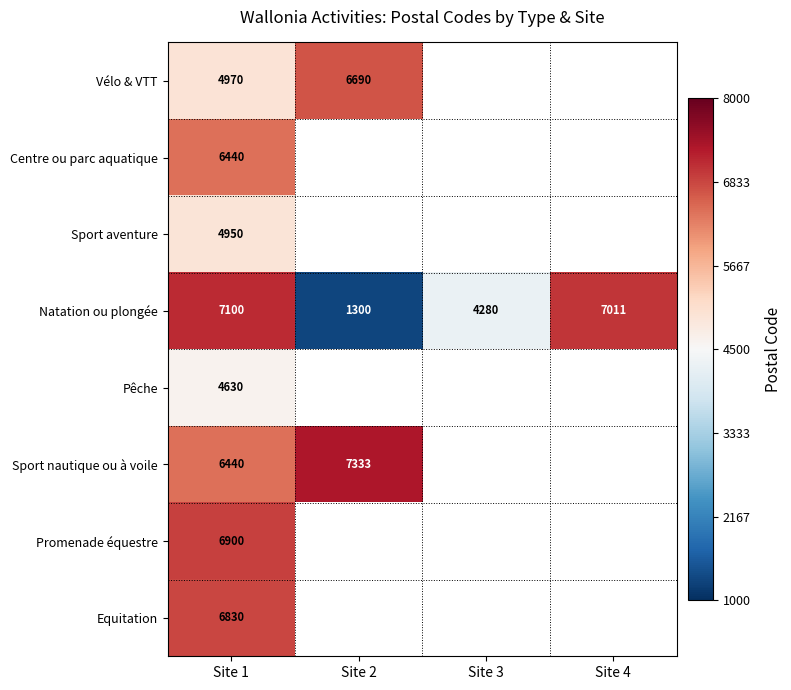

List the labels in order of Natation ou plongée value, smallest first.

Site 2, Site 3, Site 4, Site 1